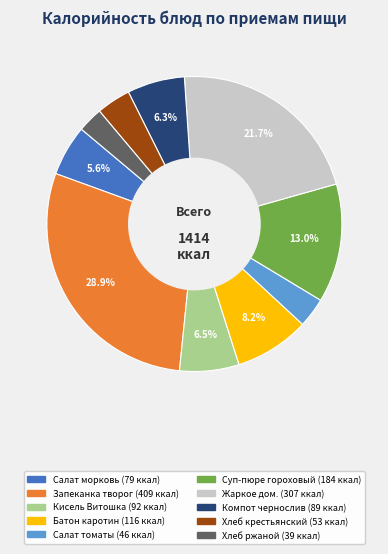

Is there a majority slice in this chart?

No